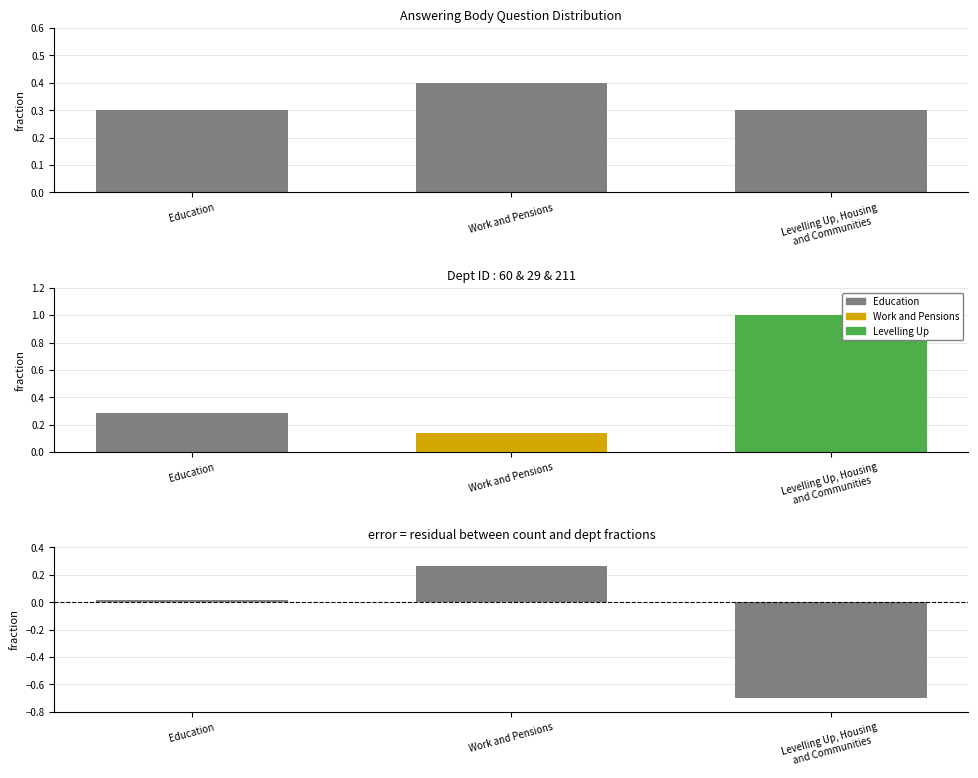

Which series has the largest range (max minus min)?

Residual (count frac - dept frac)